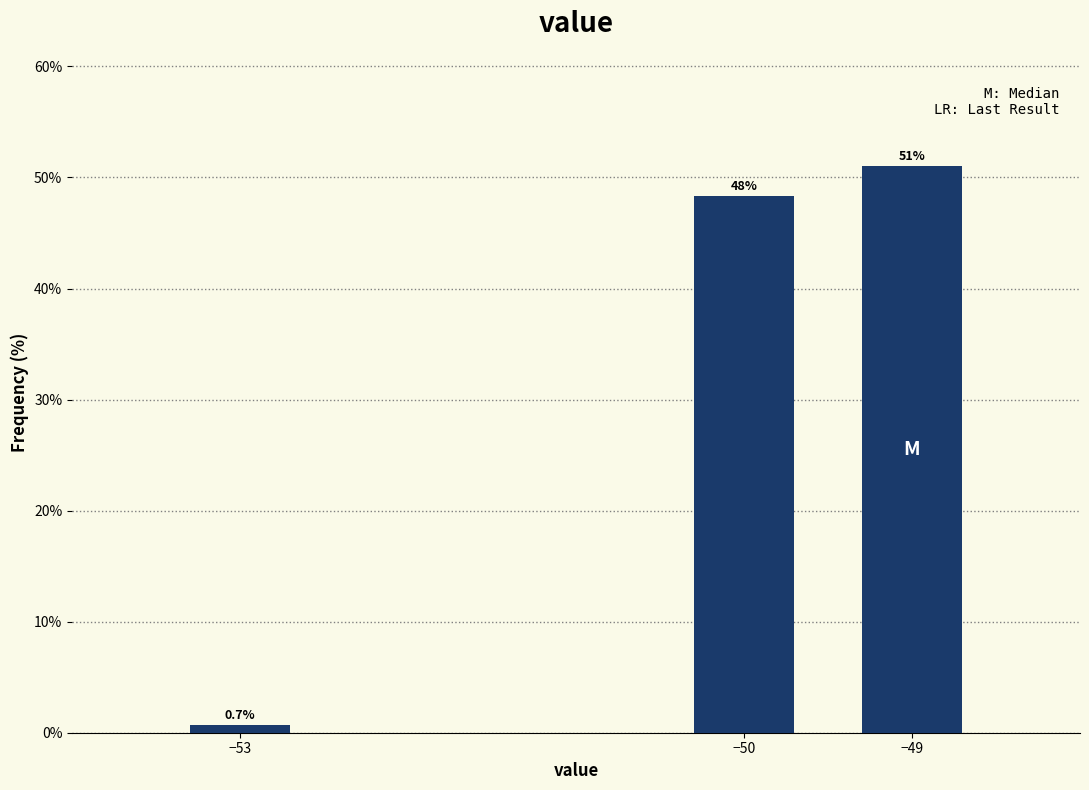

Reading left to right, transcribe all the data shown in this chart.

−53=0.7	−50=48.3	−49=51.0